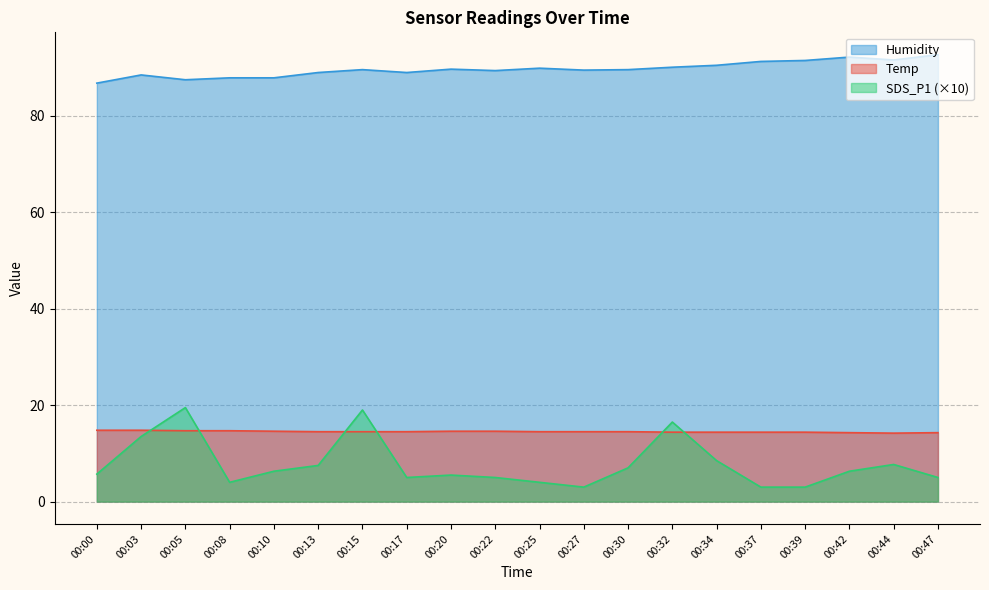

True or false: SDS_P1 and Humidity intersect in this chart.

False